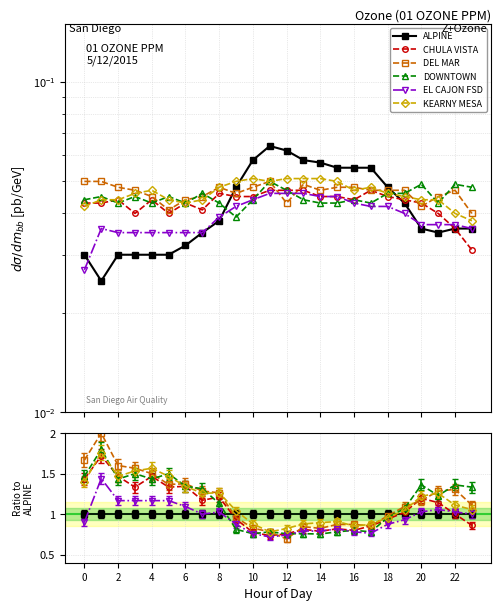

In DEL MAR, how many points are lower than both neighbors (excluding endpoints)?

5